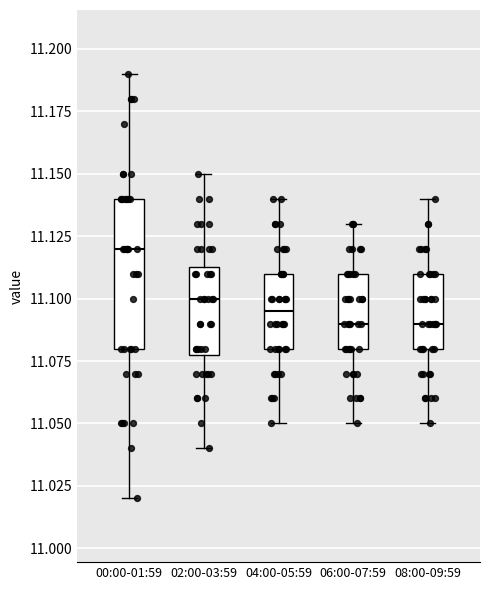

Which box is the tallest, from its lower edge to its upper edge?

00:00-01:59